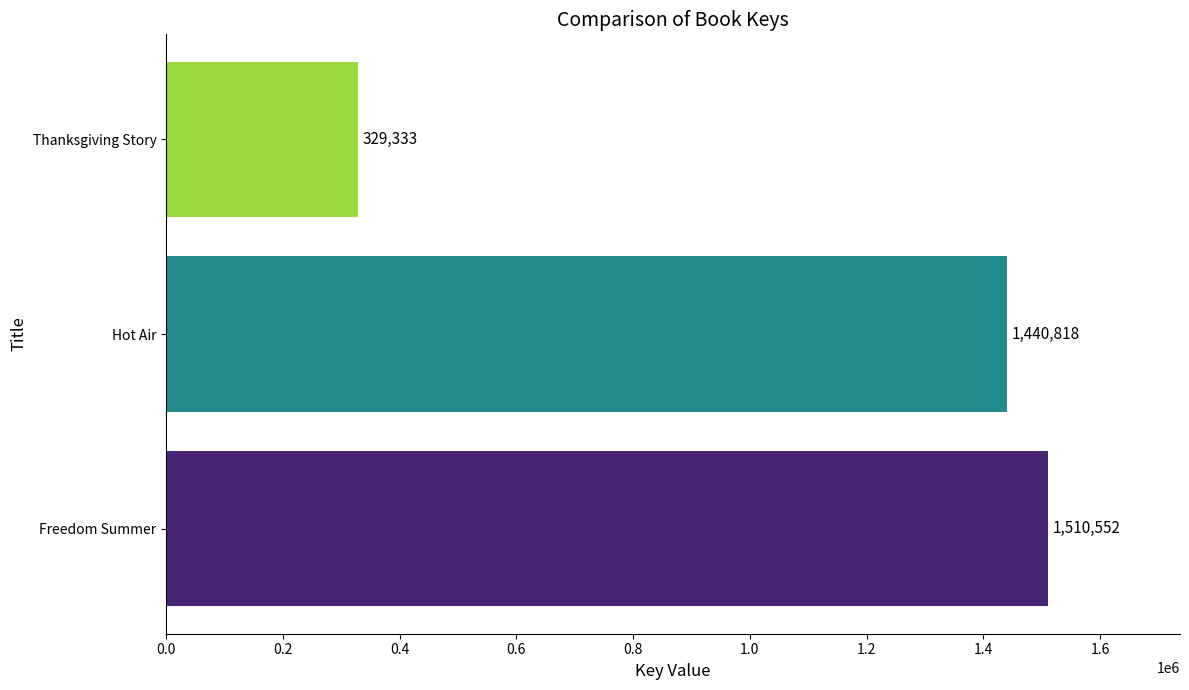

Reading top to bottom, list all the values displayed in this chart.

329333	1440818	1510552